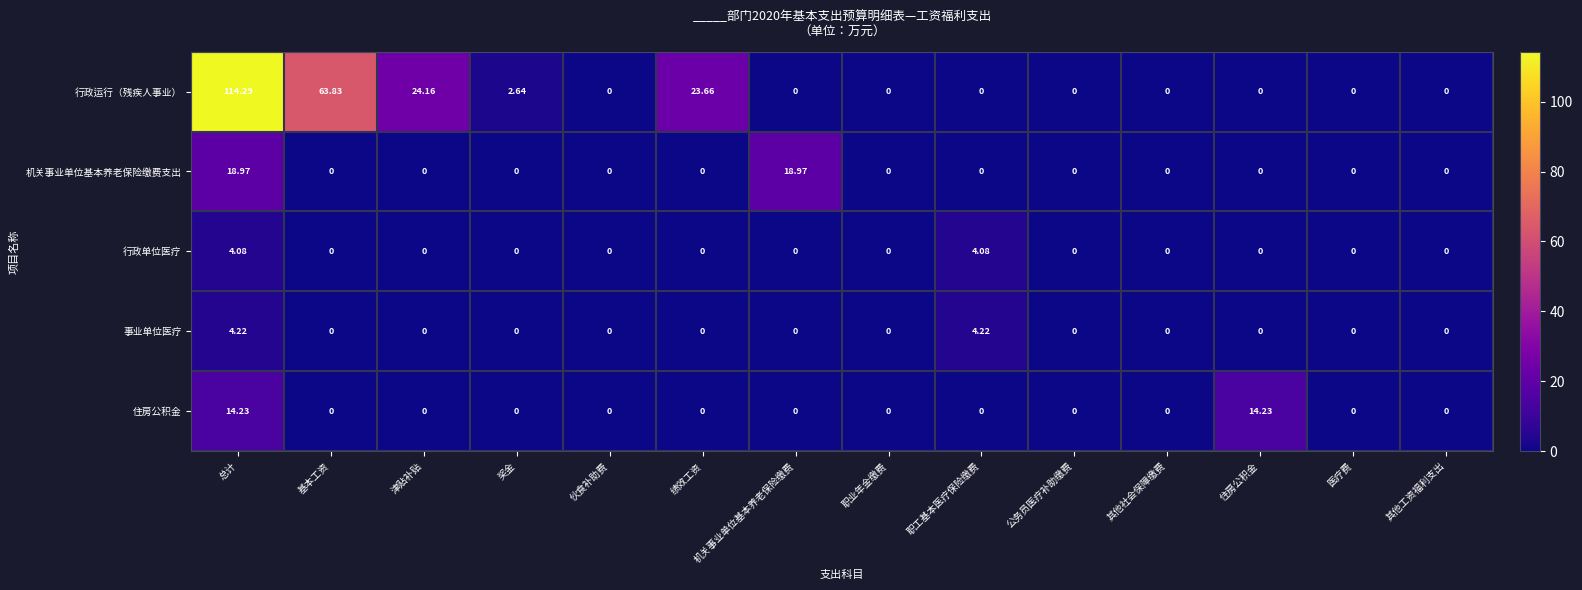

Which series has the largest range (max minus min)?

行政运行（残疾人事业）